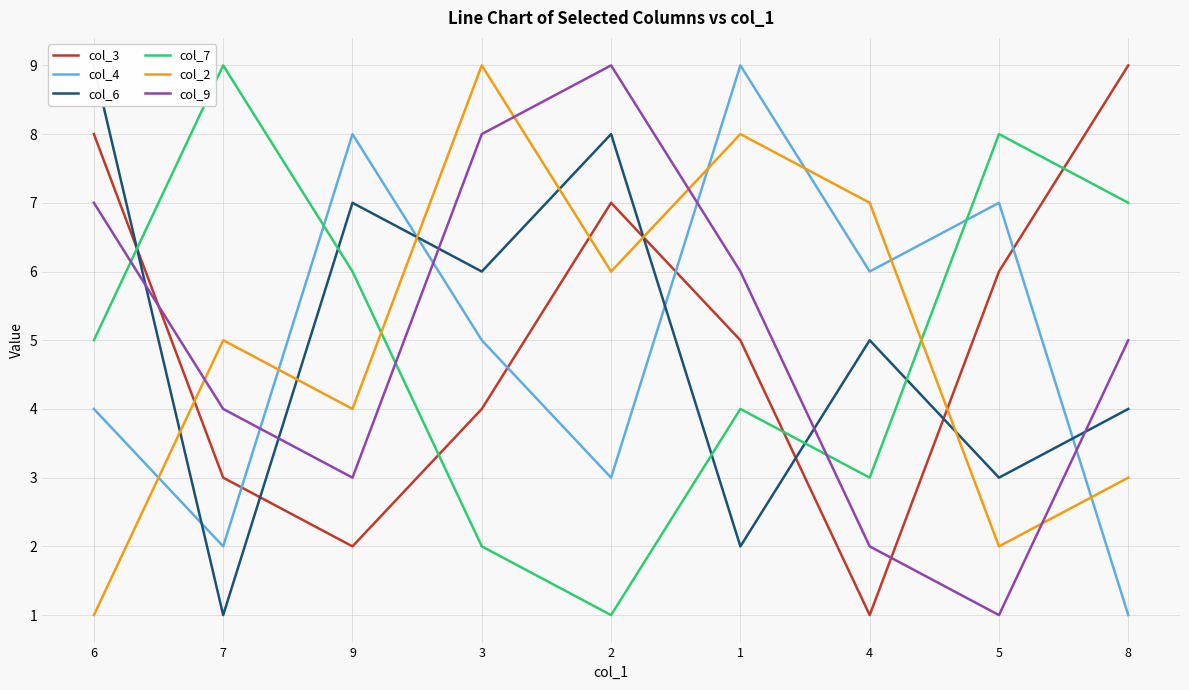

The value of col_4 at 6 is 2. True or false?

False